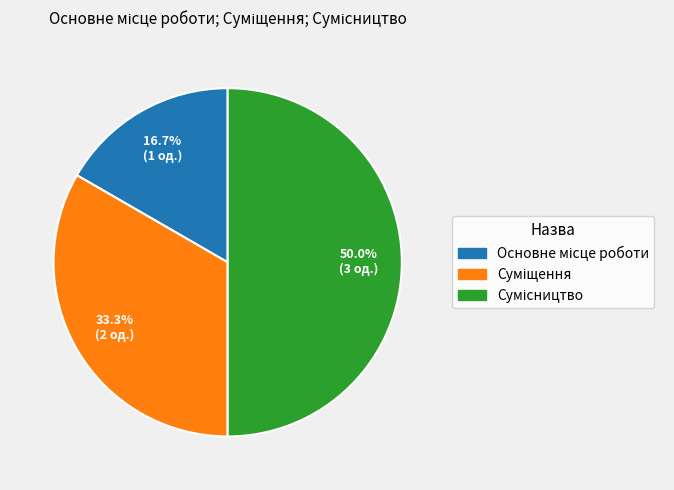

Is it true that Сумісництво is 63% of the pie?

False